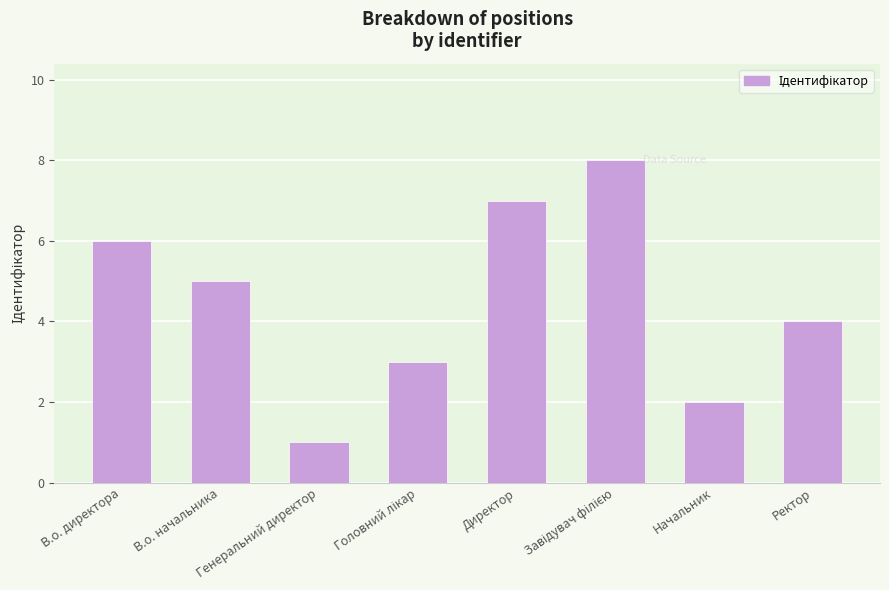

What is the ratio of the value at Начальник to the value at Генеральний директор?

2.0